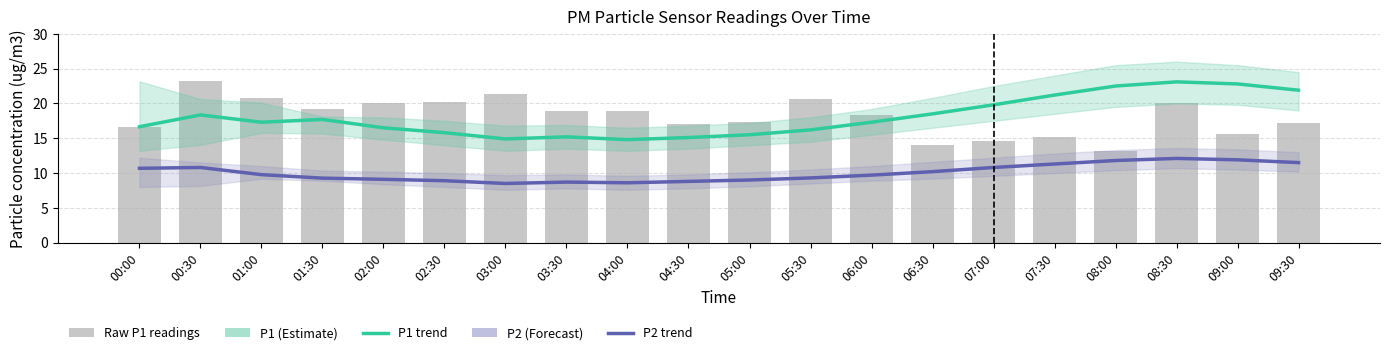

Rank the categories by P1 (Estimate) value from highest to lowest.

08:30, 09:00, 08:00, 09:30, 07:30, 07:00, 06:30, 00:30, 01:30, 01:00, 06:00, 00:00, 02:00, 05:30, 02:30, 05:00, 03:30, 04:30, 03:00, 04:00